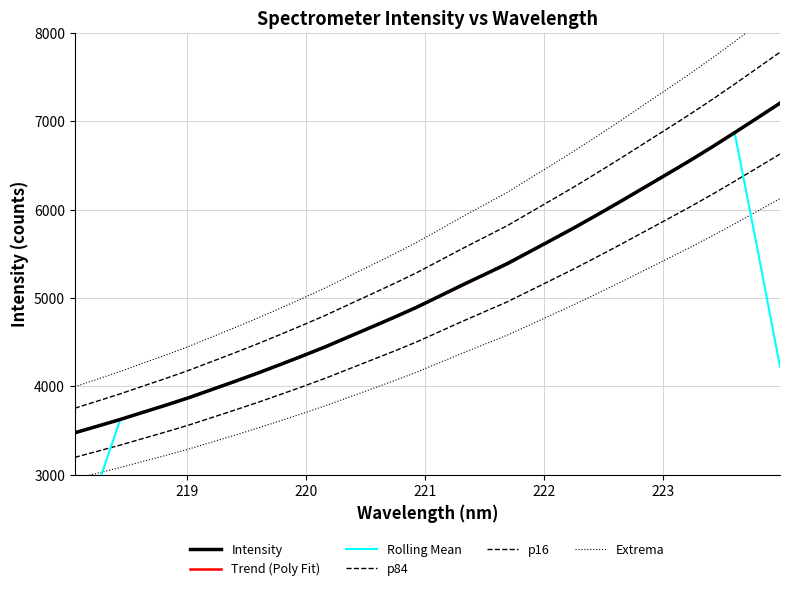

How many lines are shown in the chart?

6